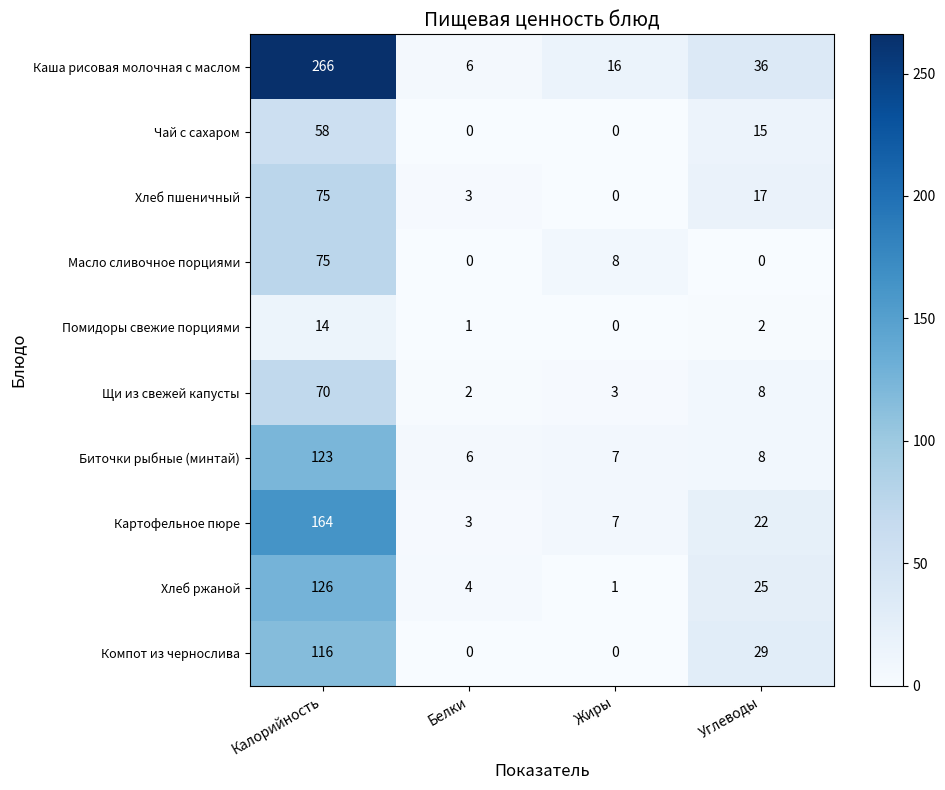

At which category does the chart reach its peak across all series?

Калорийность